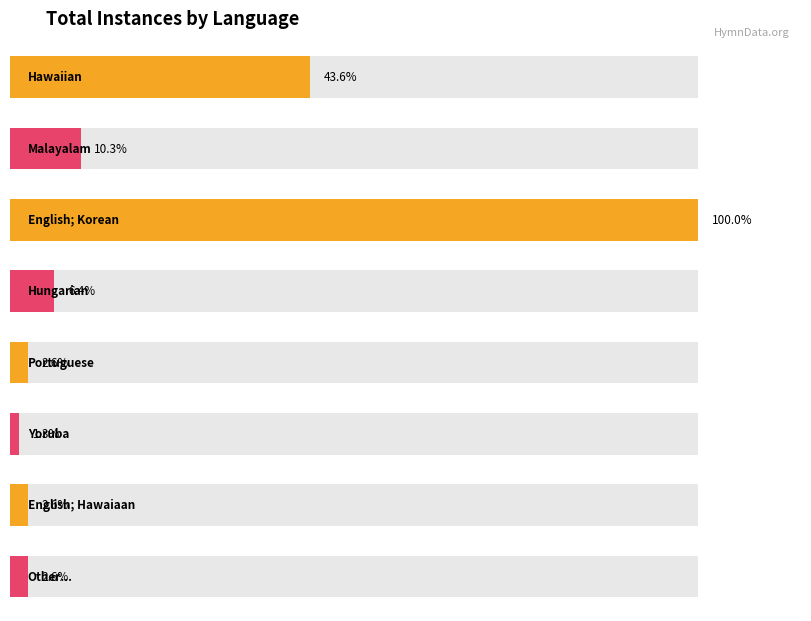

What is the smallest value displayed?

1